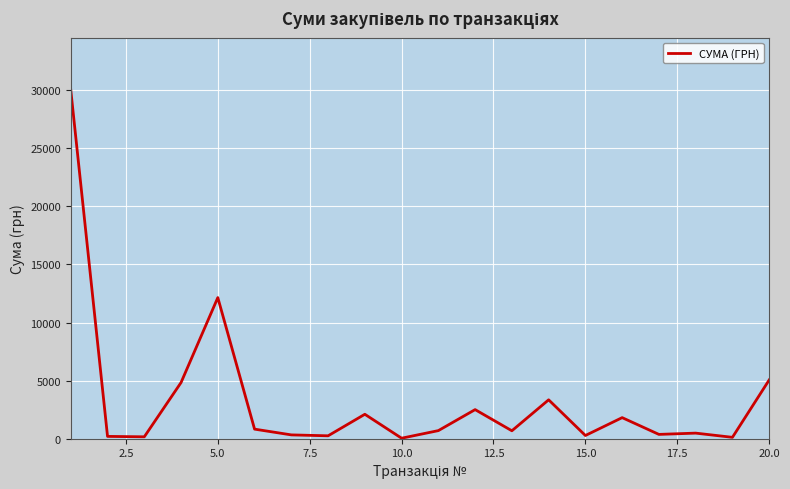

What is the average value?

3314.3